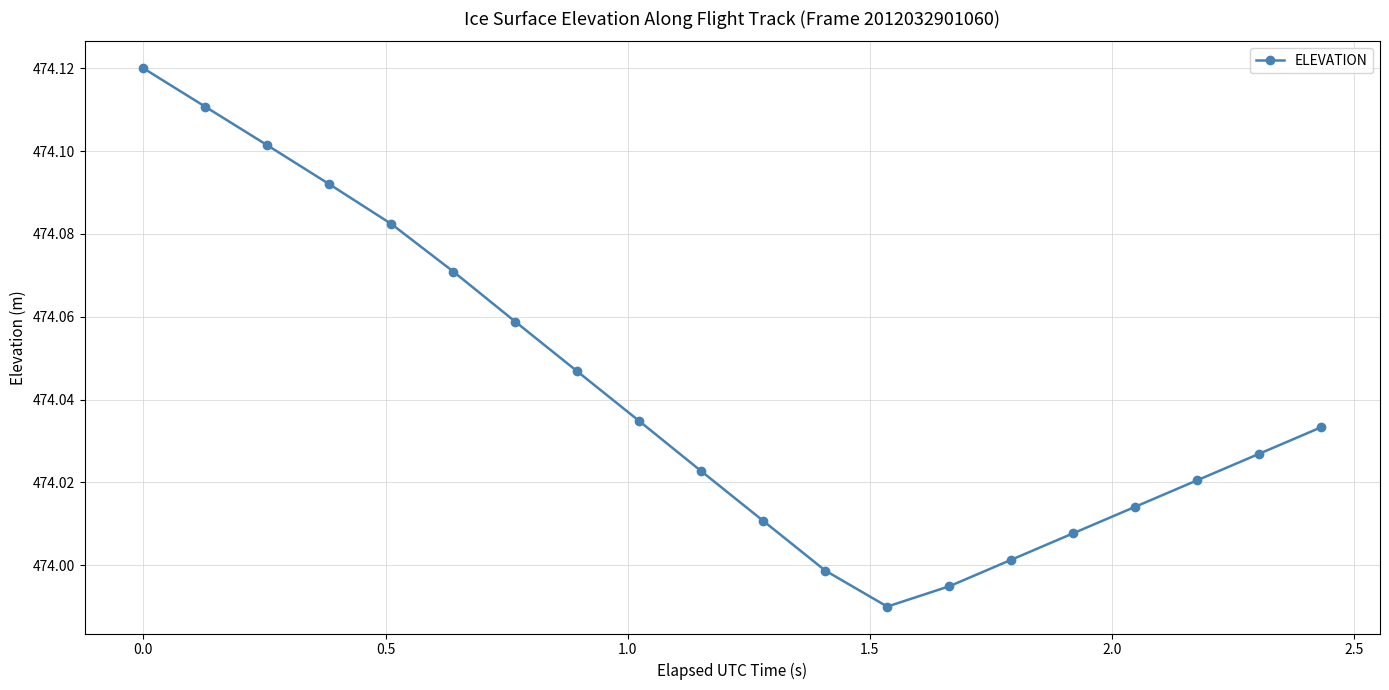

What is the sum of all values?

9480.8